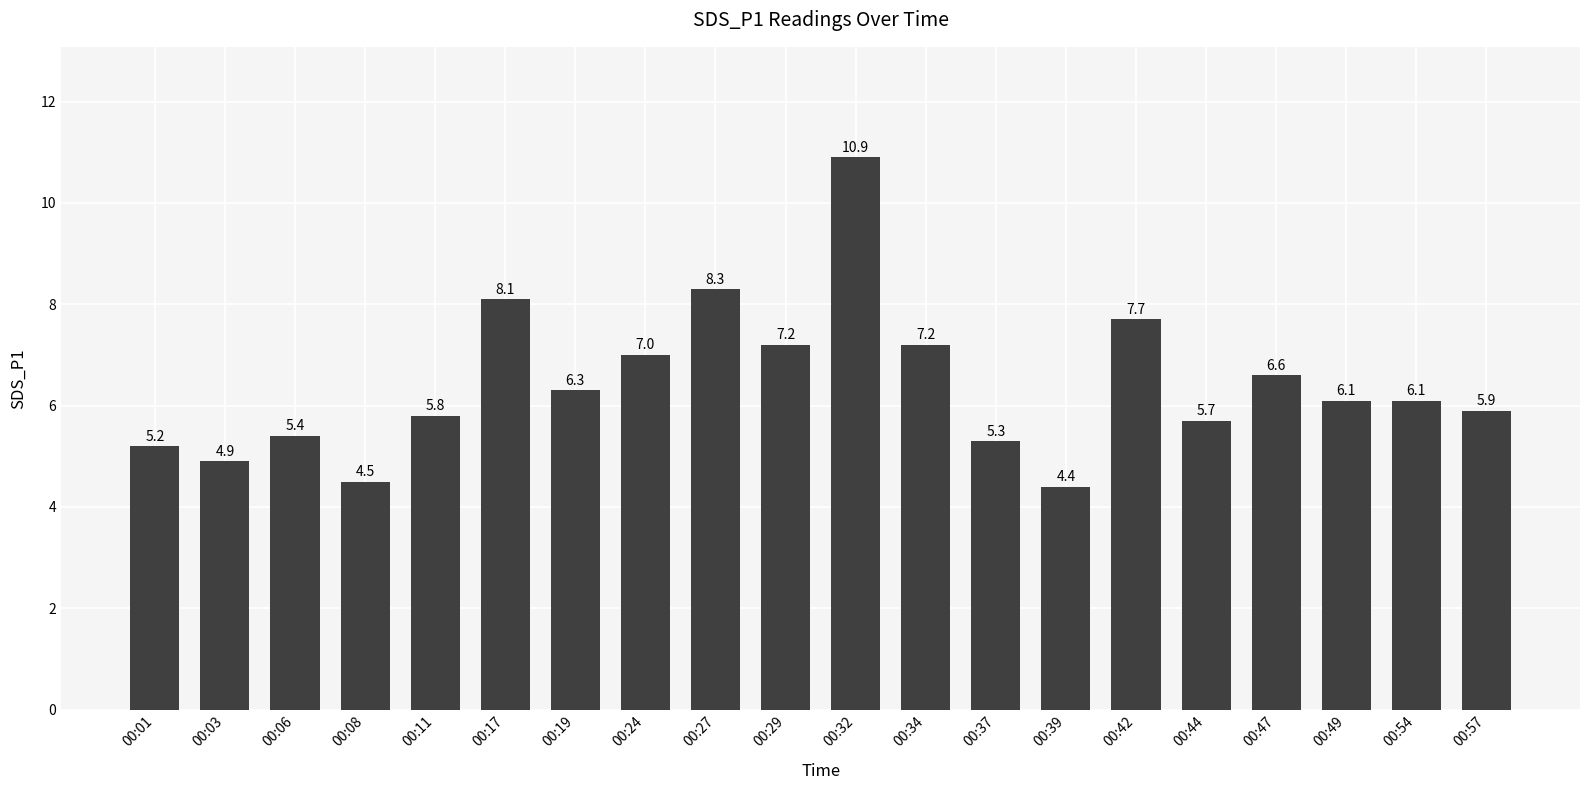

What is the difference between the values at 00:49 and 00:01?

0.9